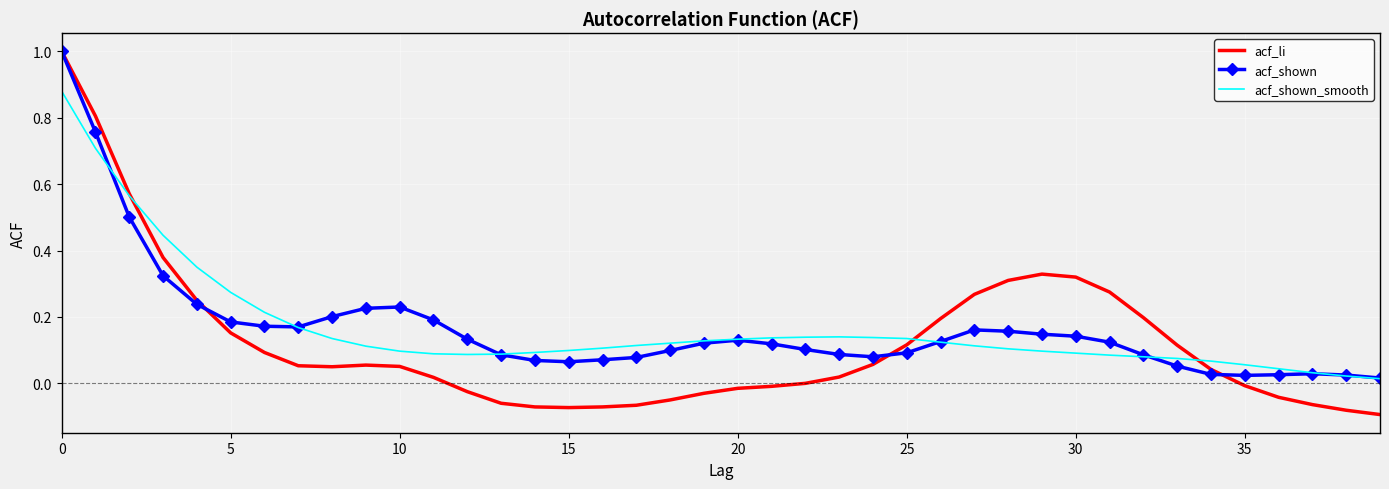

Count the number of categories in the chart.

40